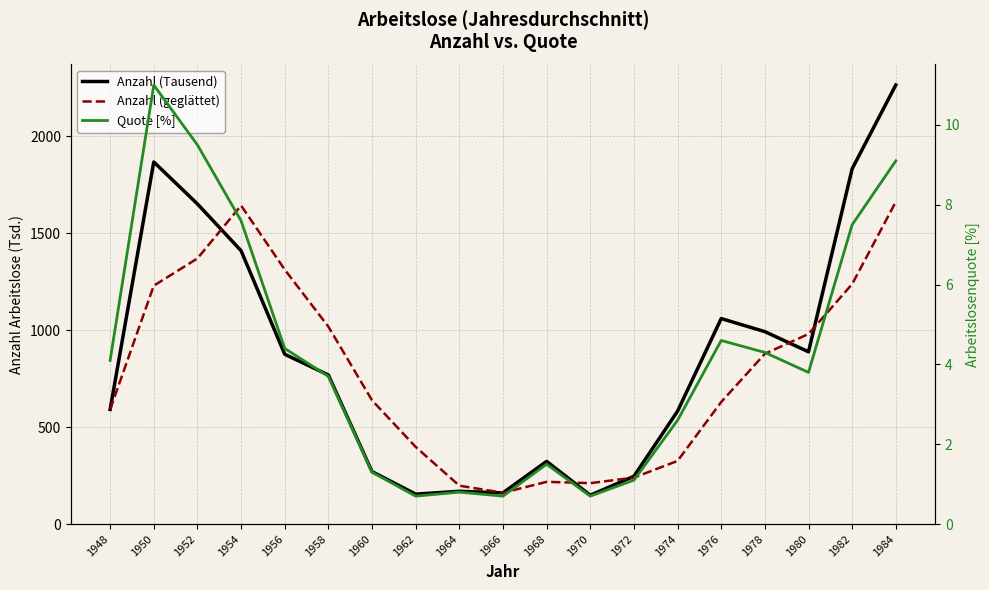

What is the highest value of the Anzahl (Tausend) series?

2265.6